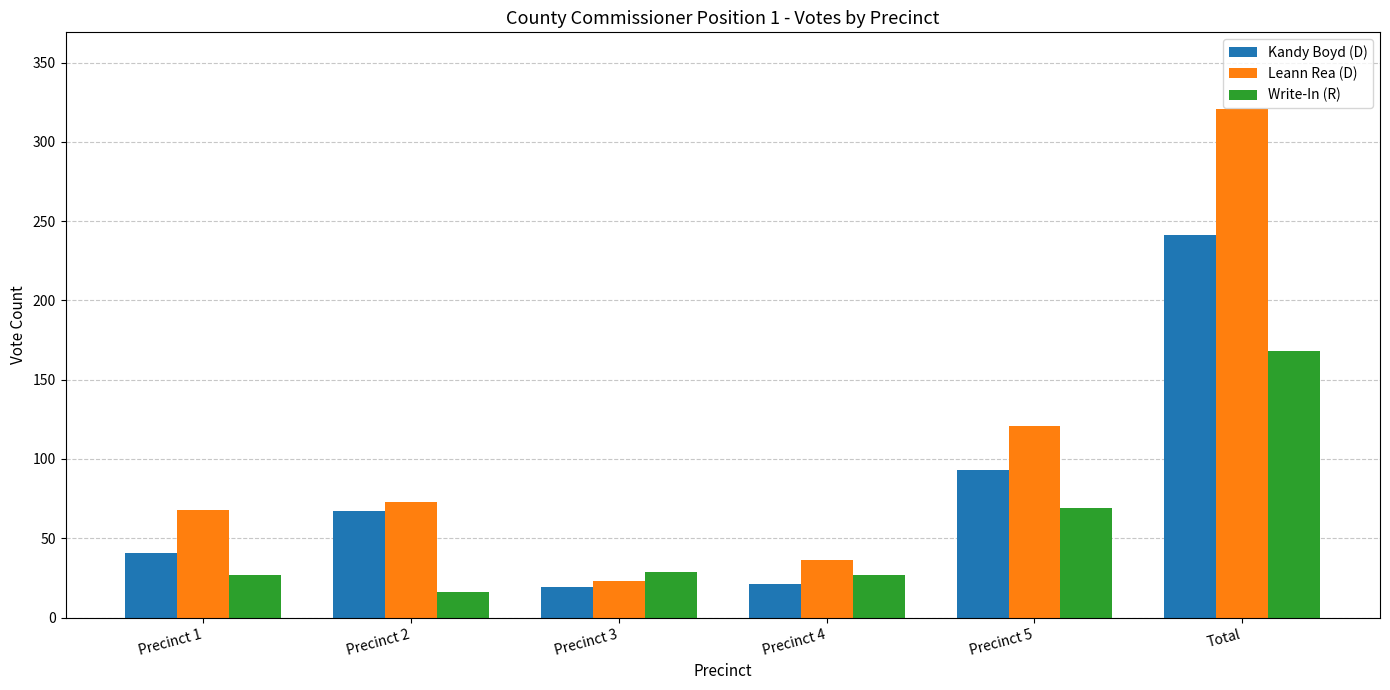

What is the difference between the maximum and minimum values in the Kandy Boyd (D) series?

222